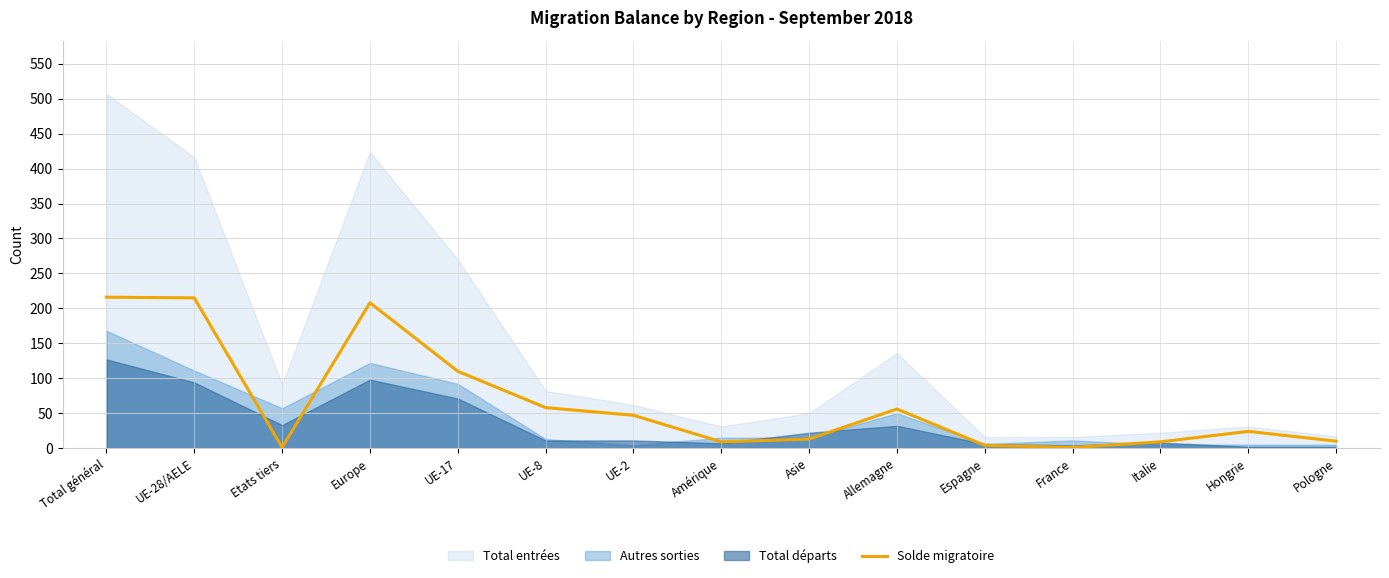

Read the value at UE-8.

58